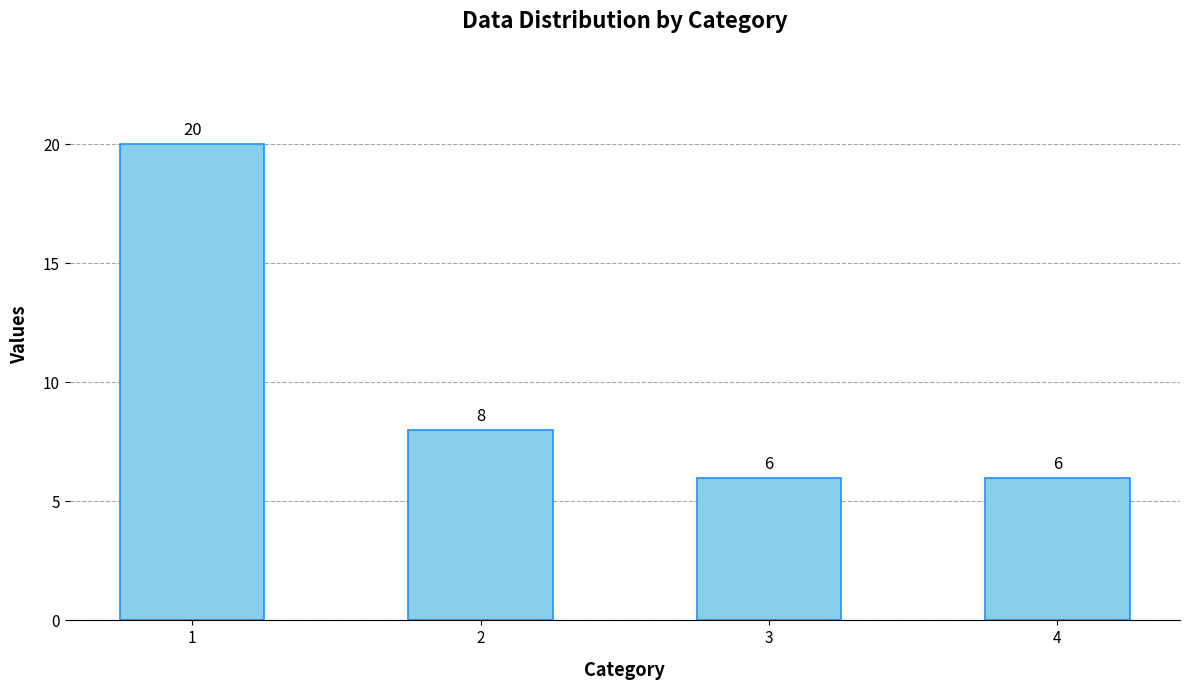

Count the values in the range 6 to 20.

4